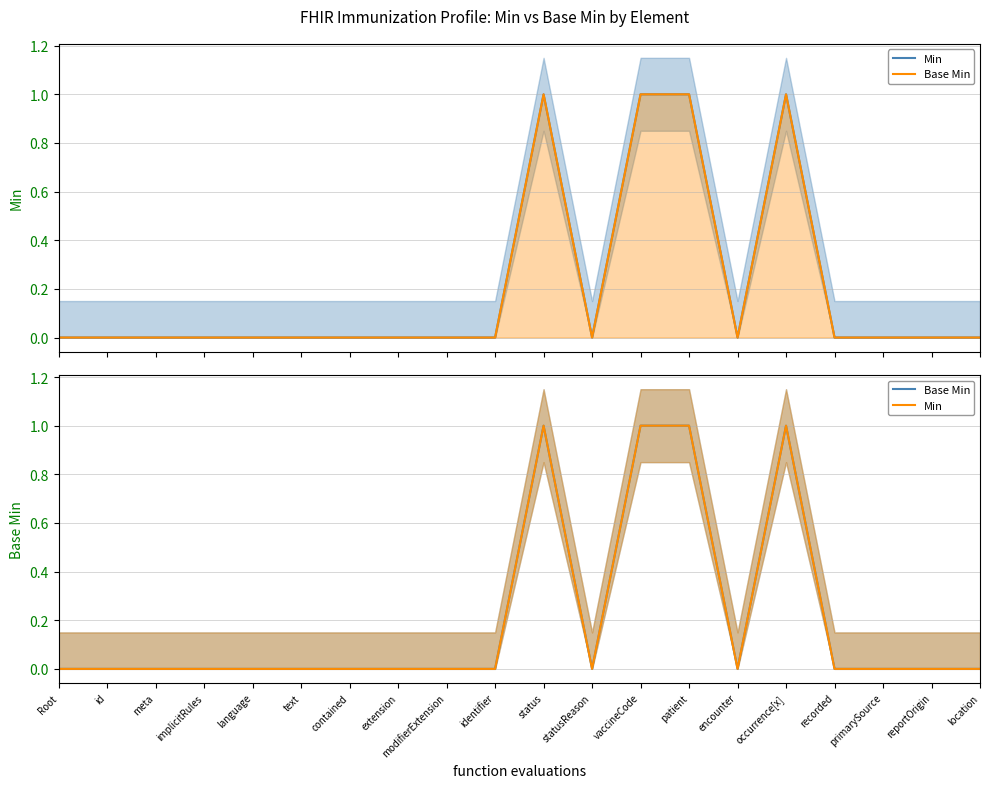

Which series has the largest total across all categories?

Min